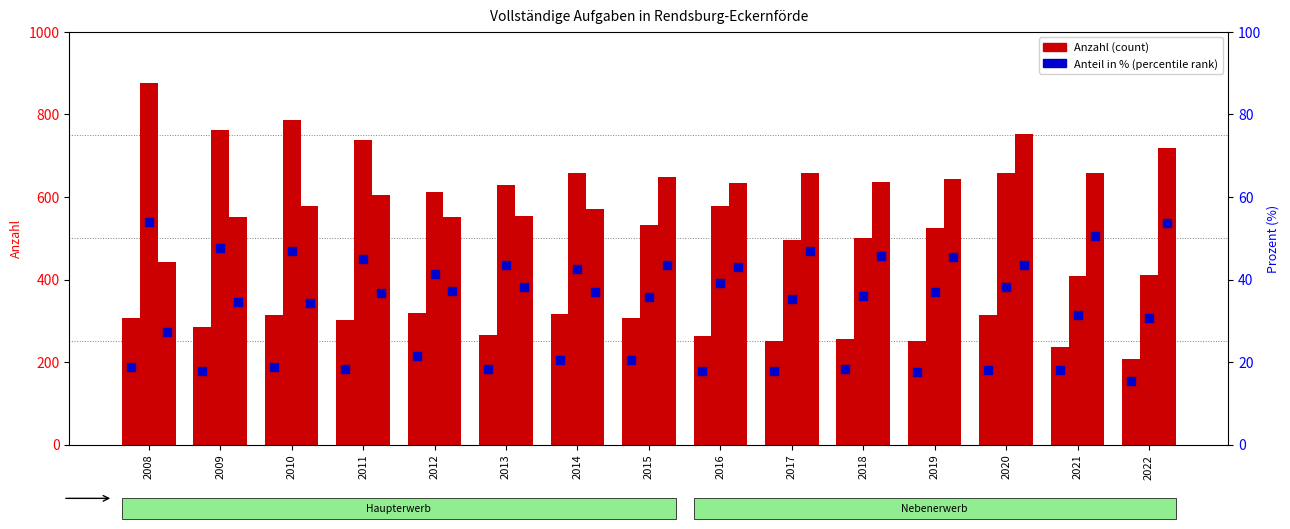

What is the ratio of the value at 2015 to the value at 2021?

1.1